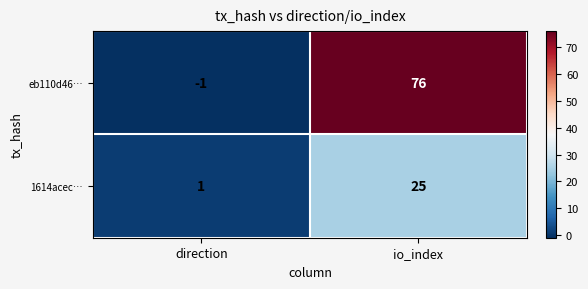

Which series has the largest total across all categories?

eb110d46…